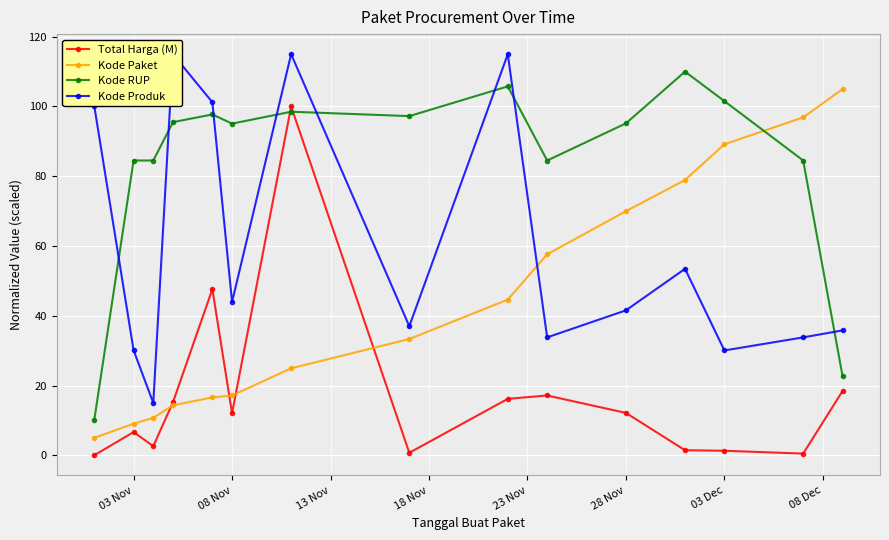

Which series has the largest total across all categories?

Kode RUP